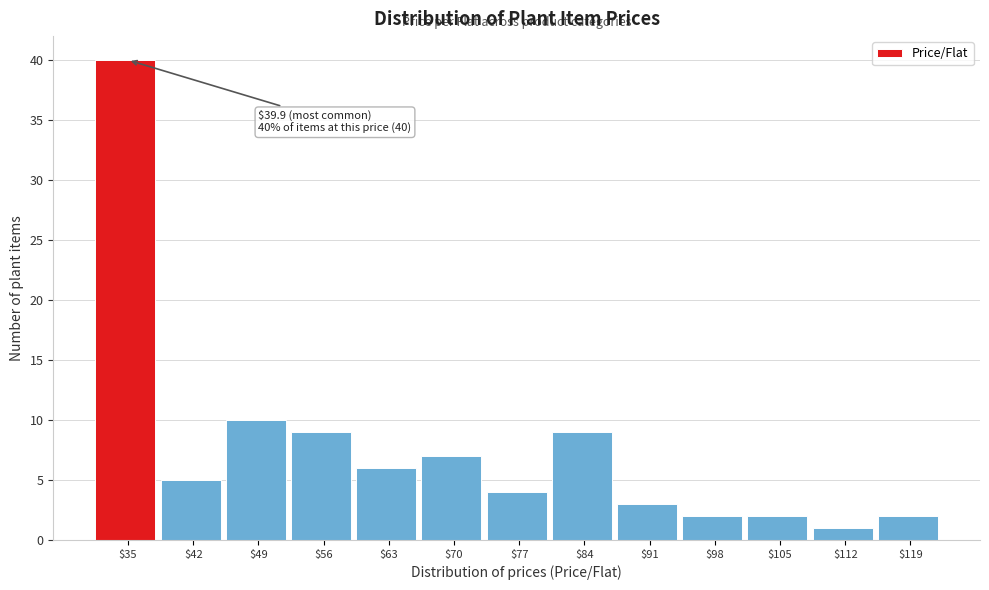

Reading left to right, transcribe all the data shown in this chart.

40	5	10	9	6	7	4	9	3	2	2	1	2